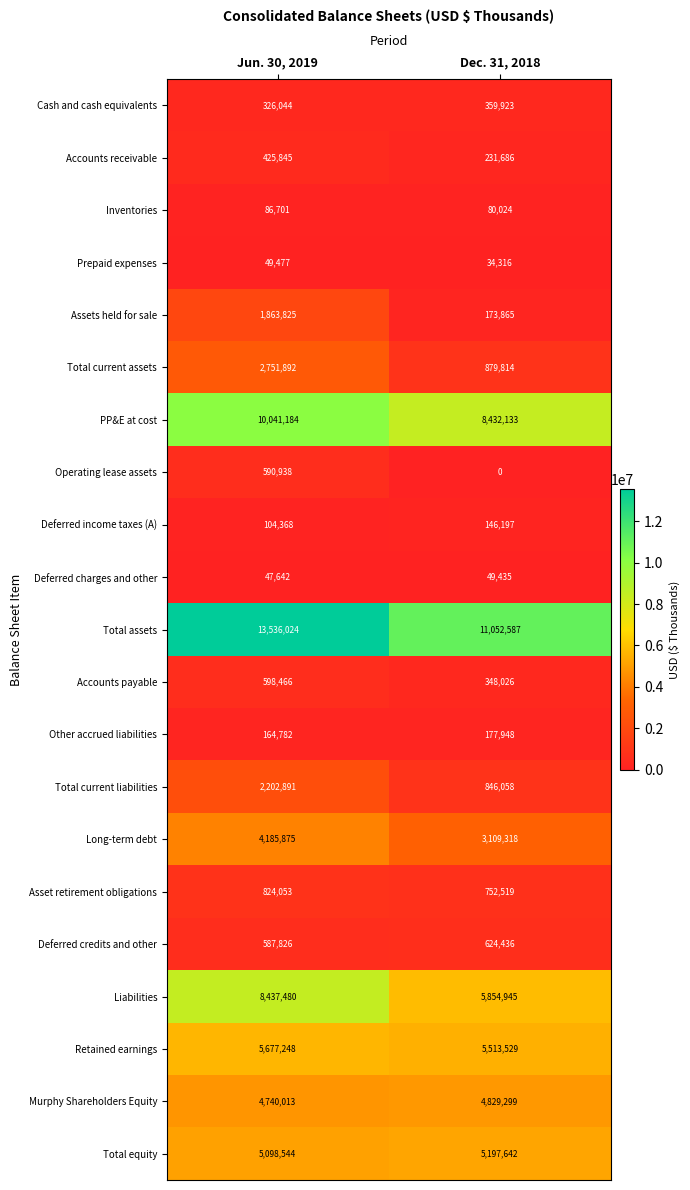

The Total equity series shows 5197642 at Dec. 31, 2018. True or false?

True